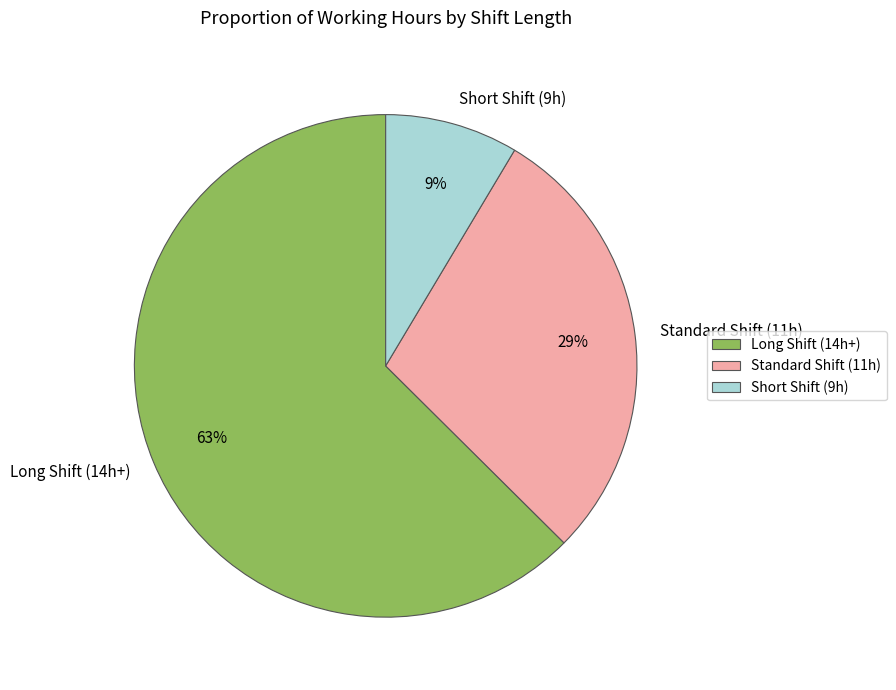

Rank the categories by value from highest to lowest.

Long Shift (14h+), Standard Shift (11h), Short Shift (9h)